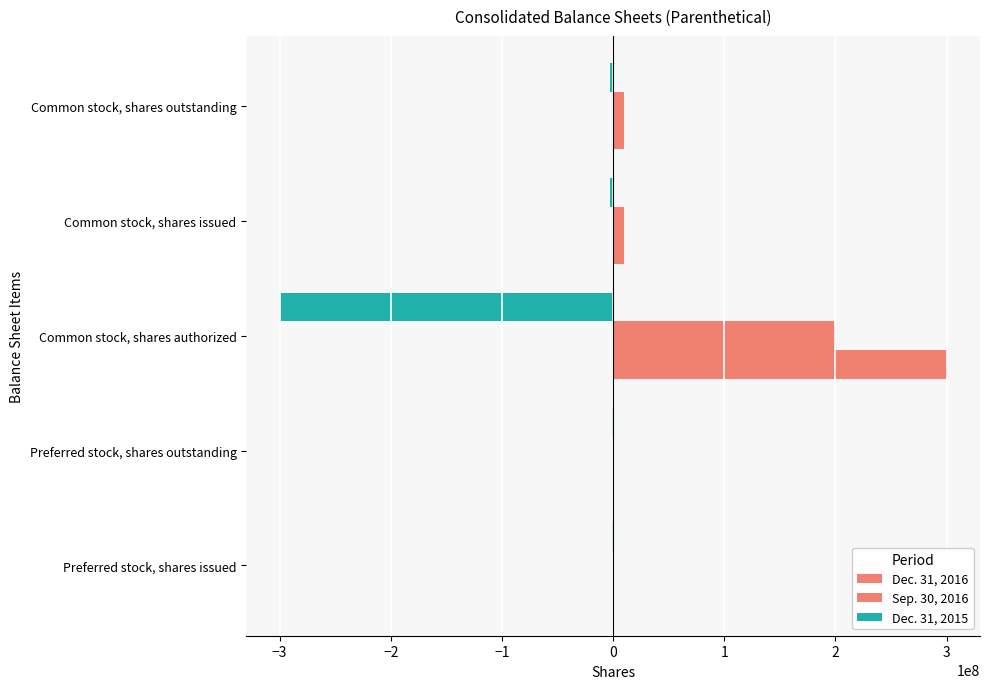

Count the number of categories in the chart.

5